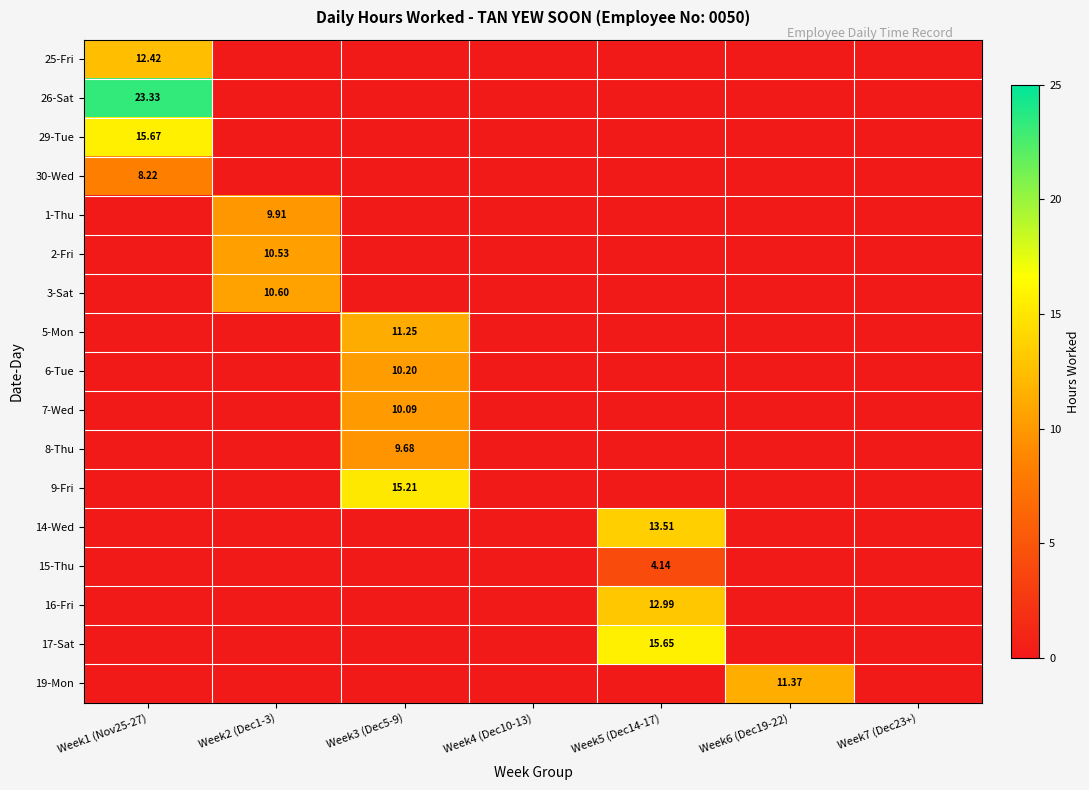

How many series are shown in this chart?

17